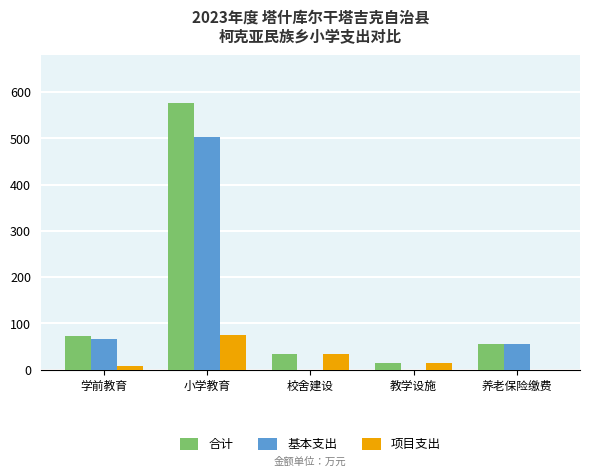

Is it true that 基本支出 equals 66.4 at 学前教育?

True